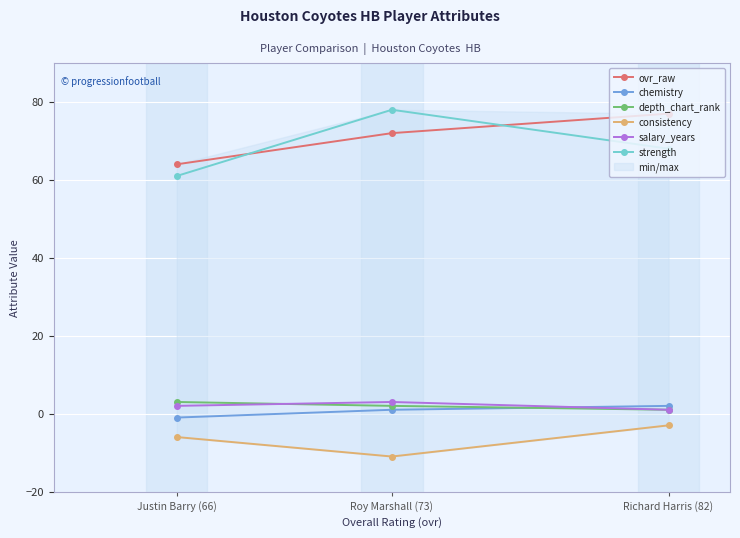

What is the difference between the highest and lowest values at Roy Marshall (73)?

89